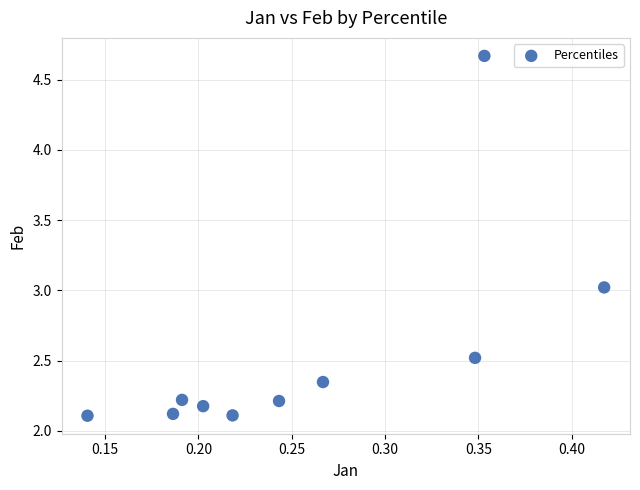

What is the average X value?

0.3